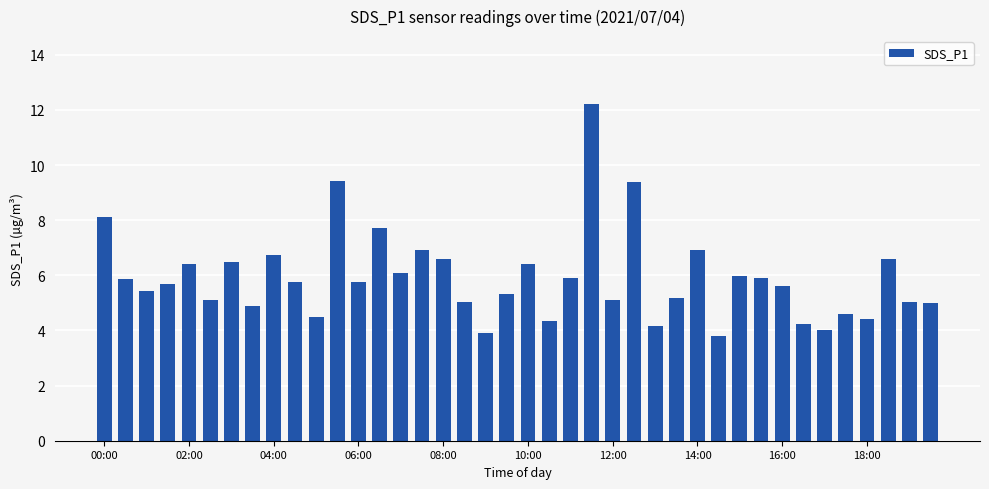

What is the sum of all values?

236.5